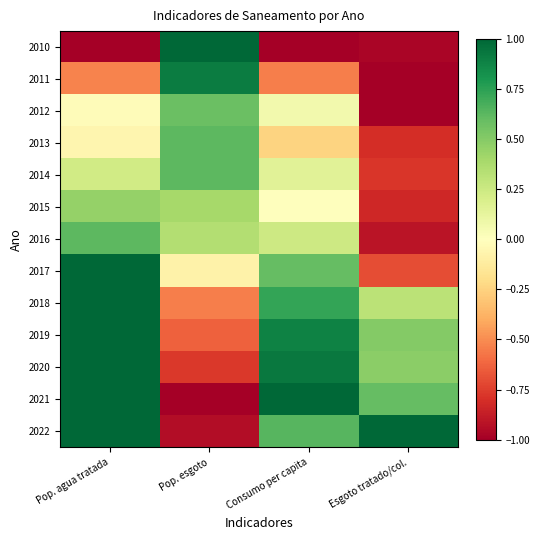

Which series has the largest total across all categories?

2019